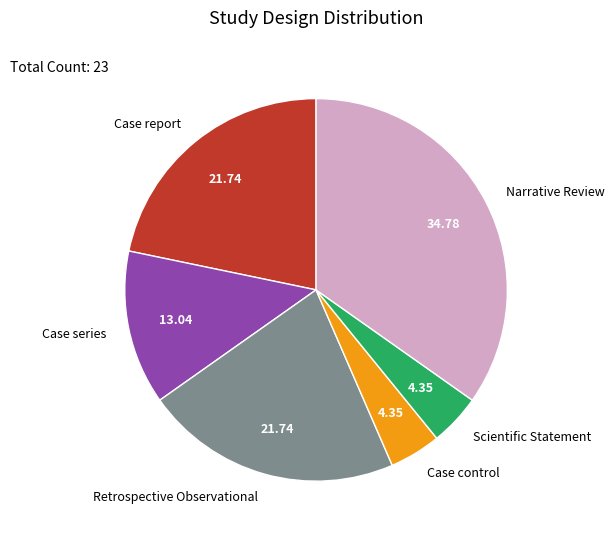

Does any single category account for the majority?

No